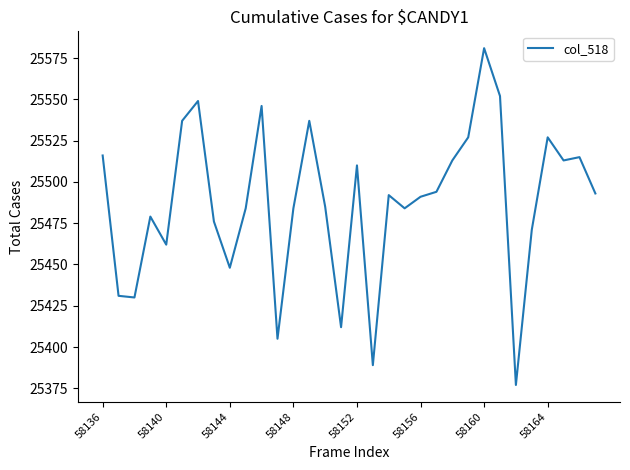

What is the smallest value displayed?

25377